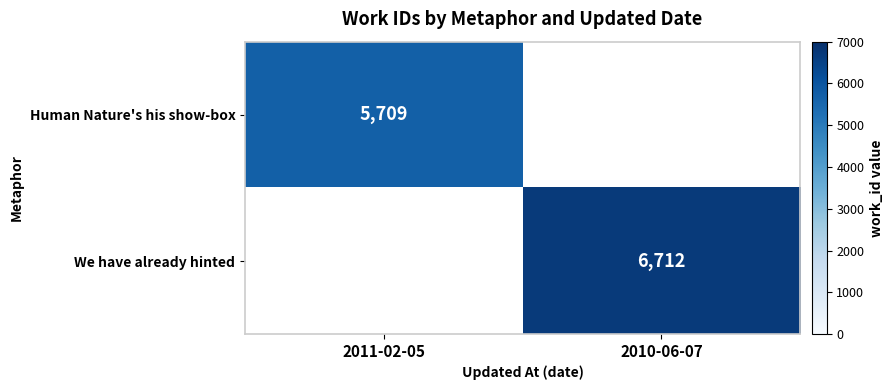

True or false: Human Nature's his show-box has a value of 2511 at 2011-02-05.

False